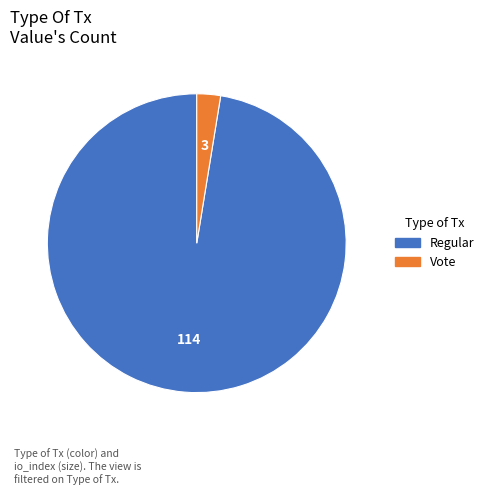

What is the ratio of the value at Regular to the value at Vote?

38.0